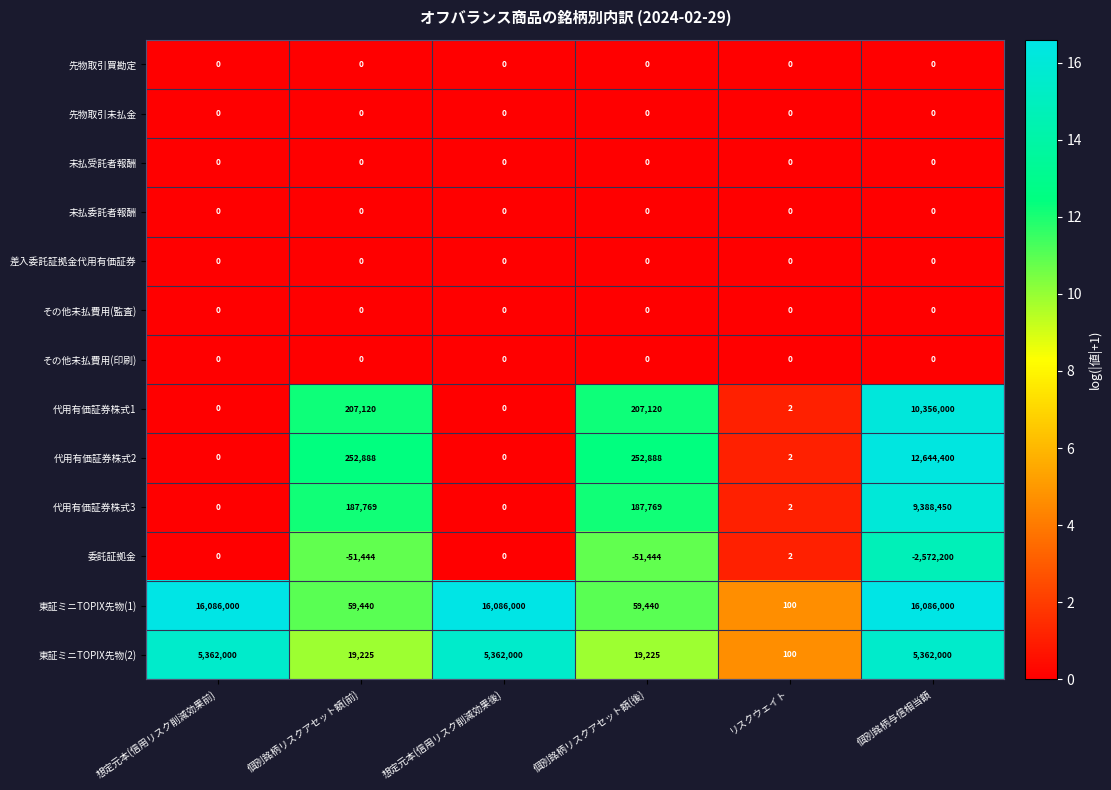

Which series has the largest range (max minus min)?

東証ミニTOPIX先物(1)